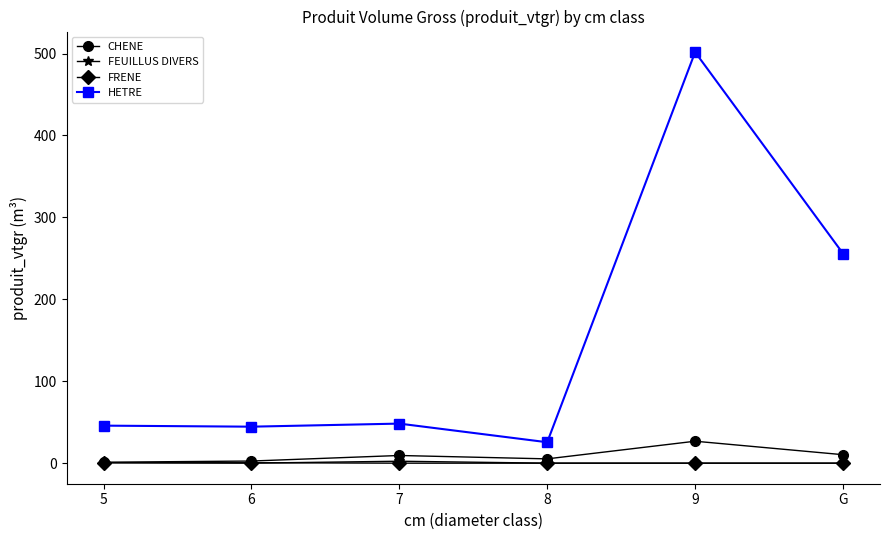

What is the greatest value displayed?

501.8